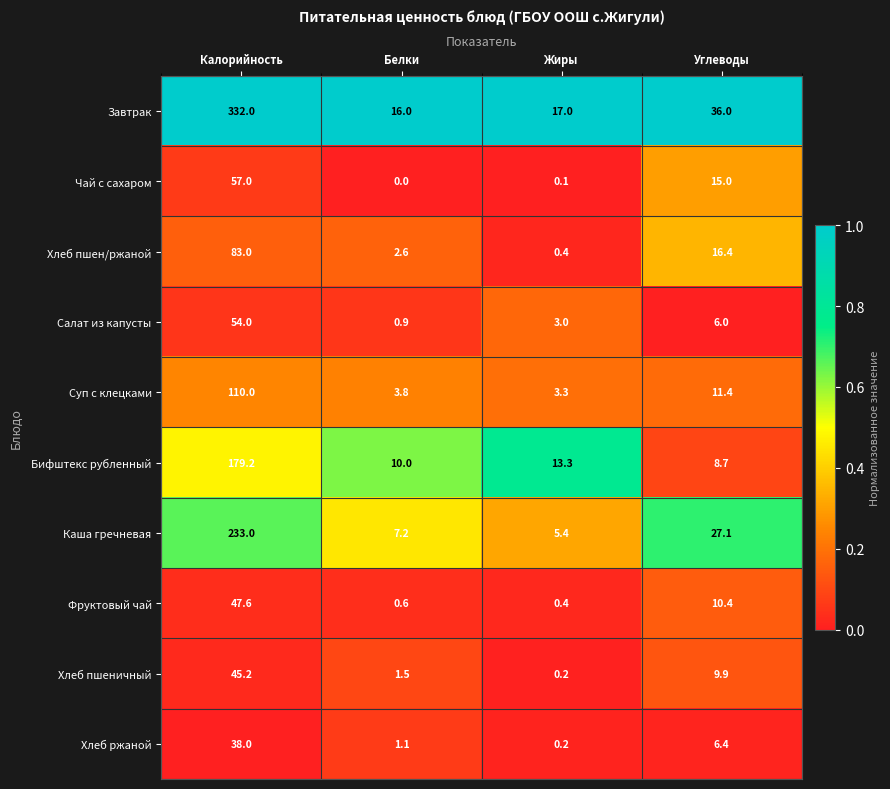

Which label corresponds to the largest value in the chart?

Калорийность